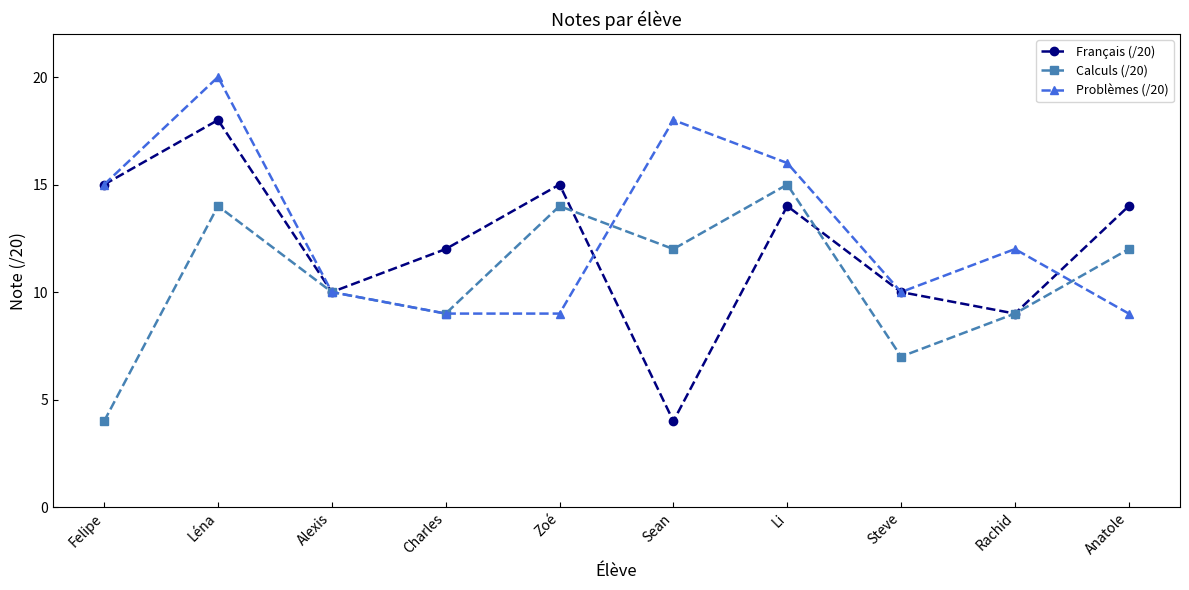

True or false: Français (/20) has more than 0 points higher than both neighbors.

True